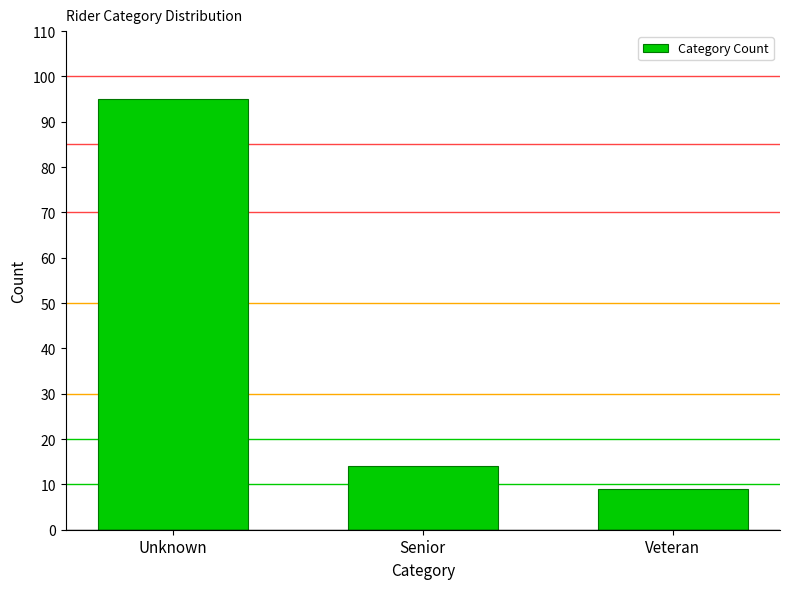

Reading left to right, what are all the values shown in this chart?

95	14	9